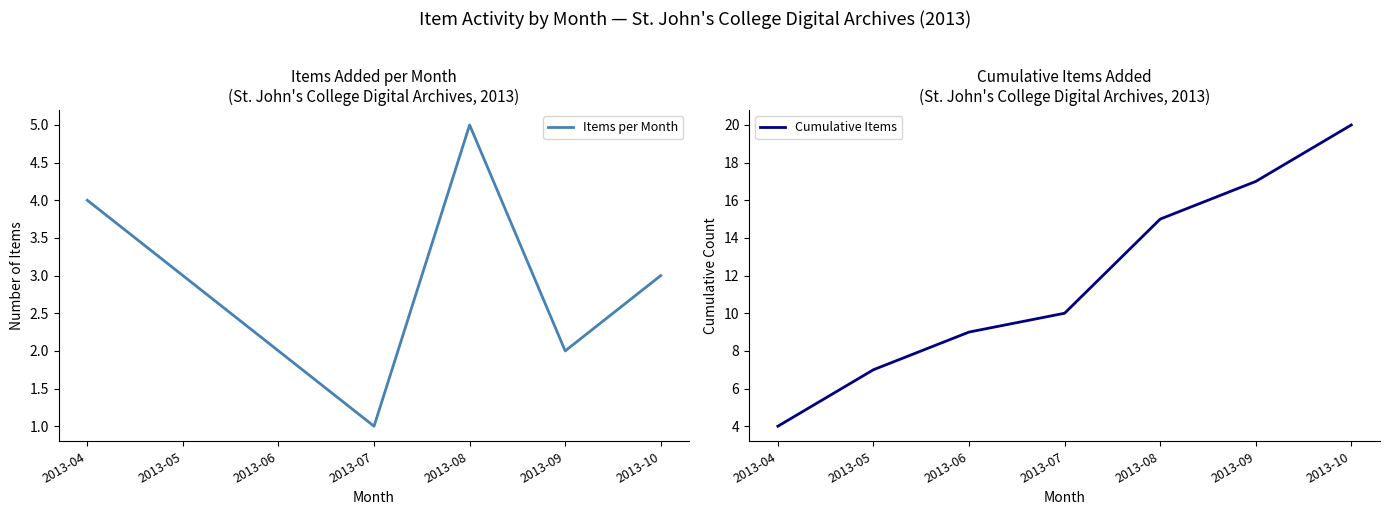

Reading left to right, list all the values displayed in this chart.

Items per Month: 2013-04=4	2013-05=3	2013-06=2	2013-07=1	2013-08=5	2013-09=2	2013-10=3
Cumulative Items: 2013-04=4	2013-05=7	2013-06=9	2013-07=10	2013-08=15	2013-09=17	2013-10=20